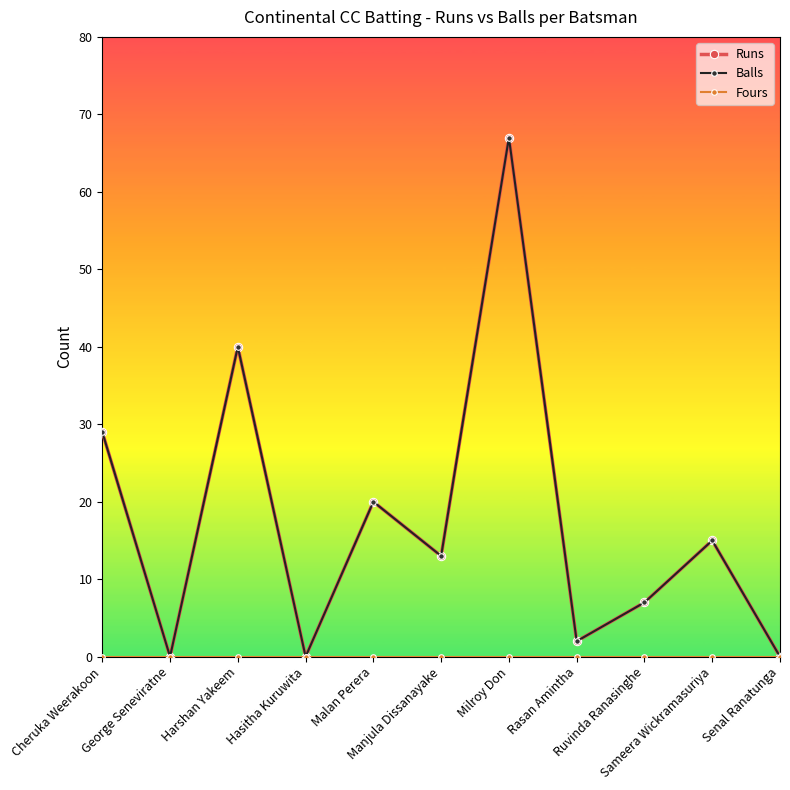

How many categories are shown in the chart?

11